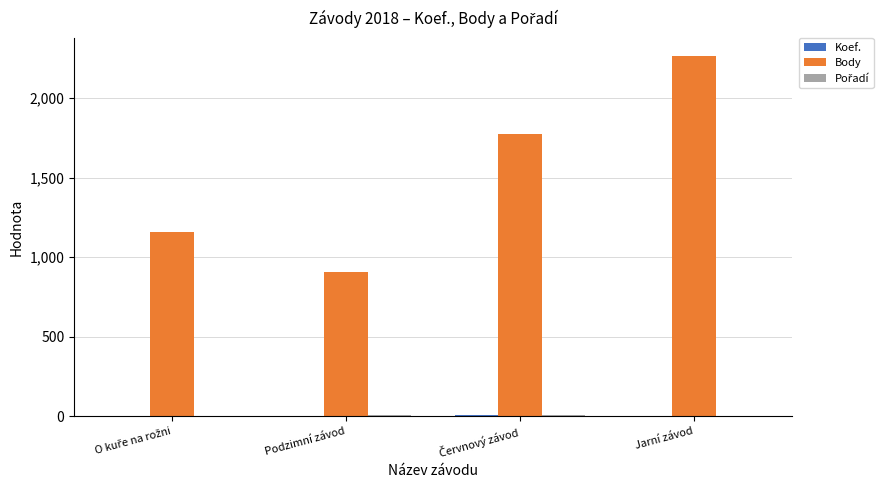

Count the number of data series in this chart.

3